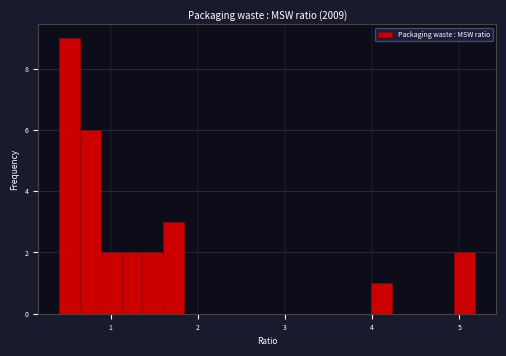

Read against the x-axis, roughly where is the centre of the tallest bar?

0.5